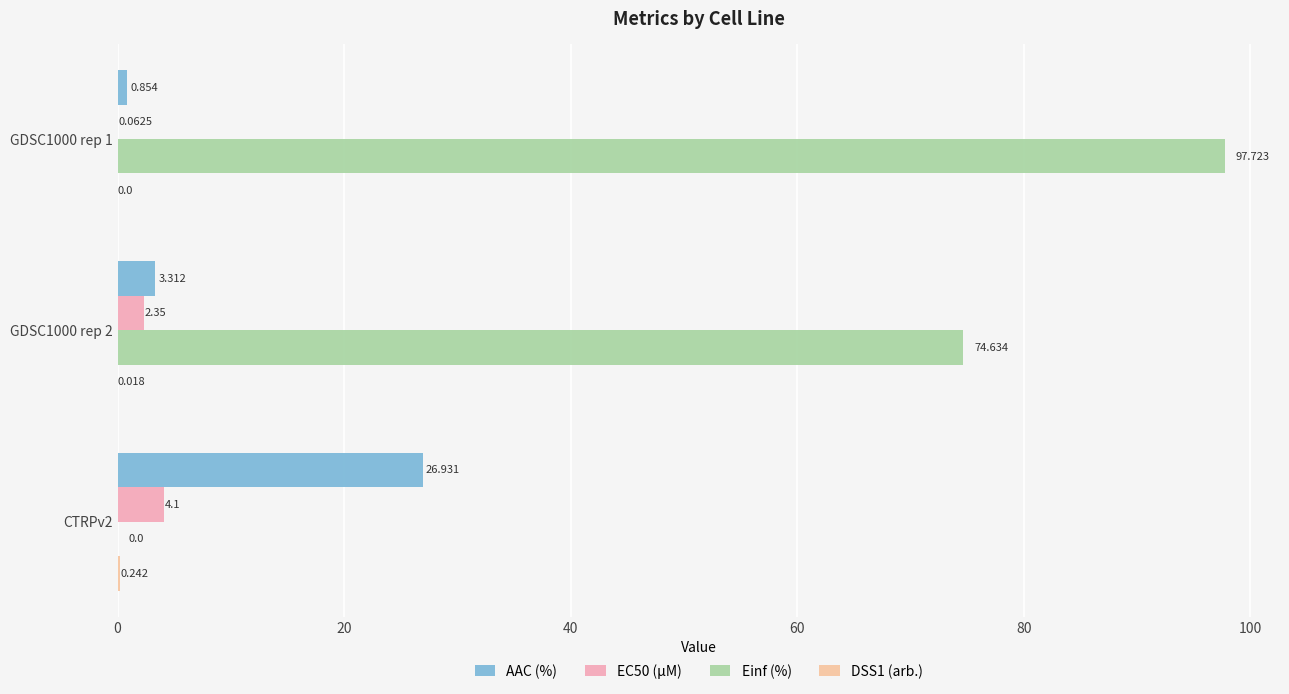

Count the number of categories in the chart.

3